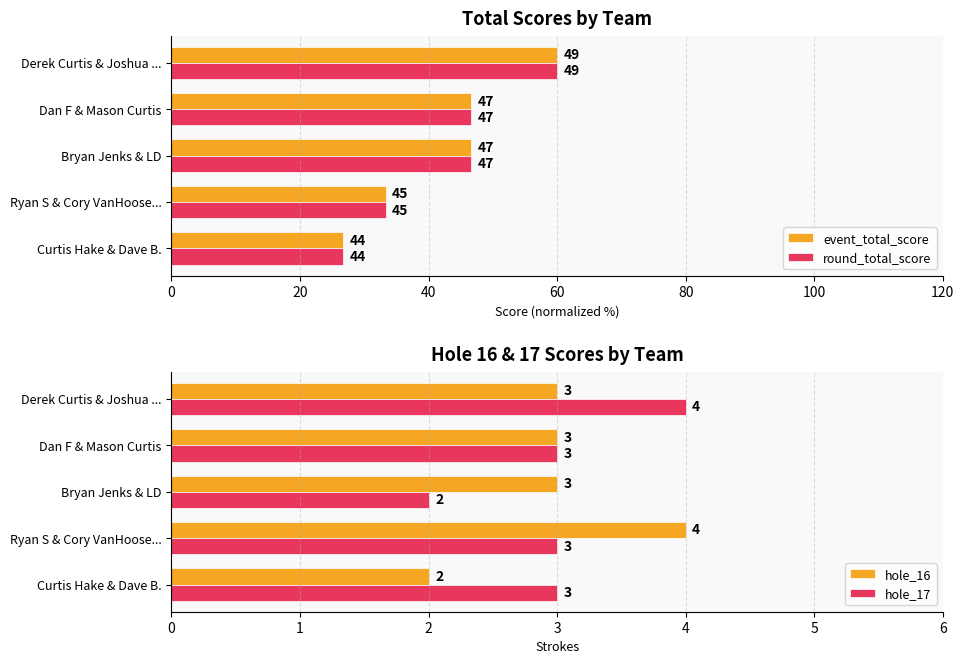

What is the sum of the hole_16 values at Curtis Hake & Dave B. and Derek Curtis & Joshua ...?

5